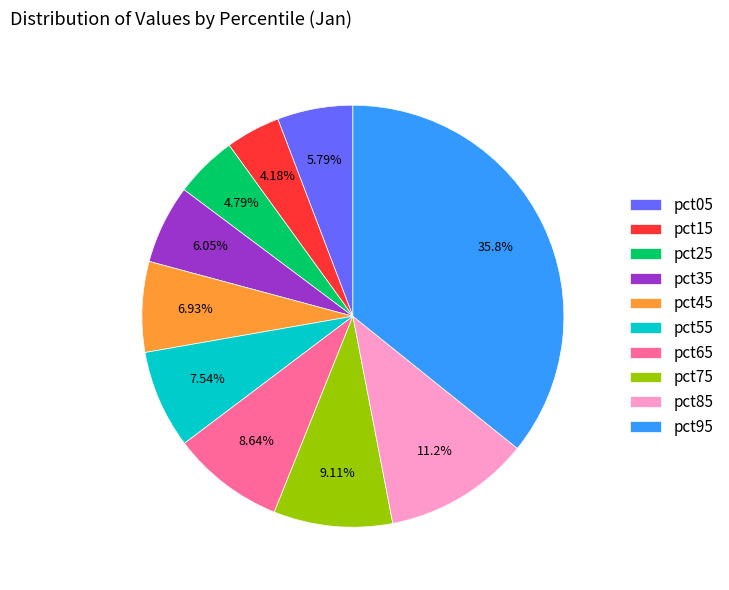

To the nearest percent, what is the difference between the largest and smallest slice percentages?

32%